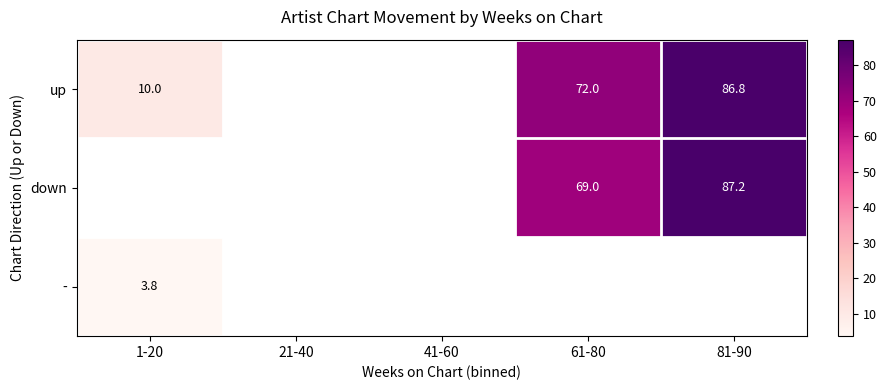

Is it true that down equals 54.4 at 81-90?

False